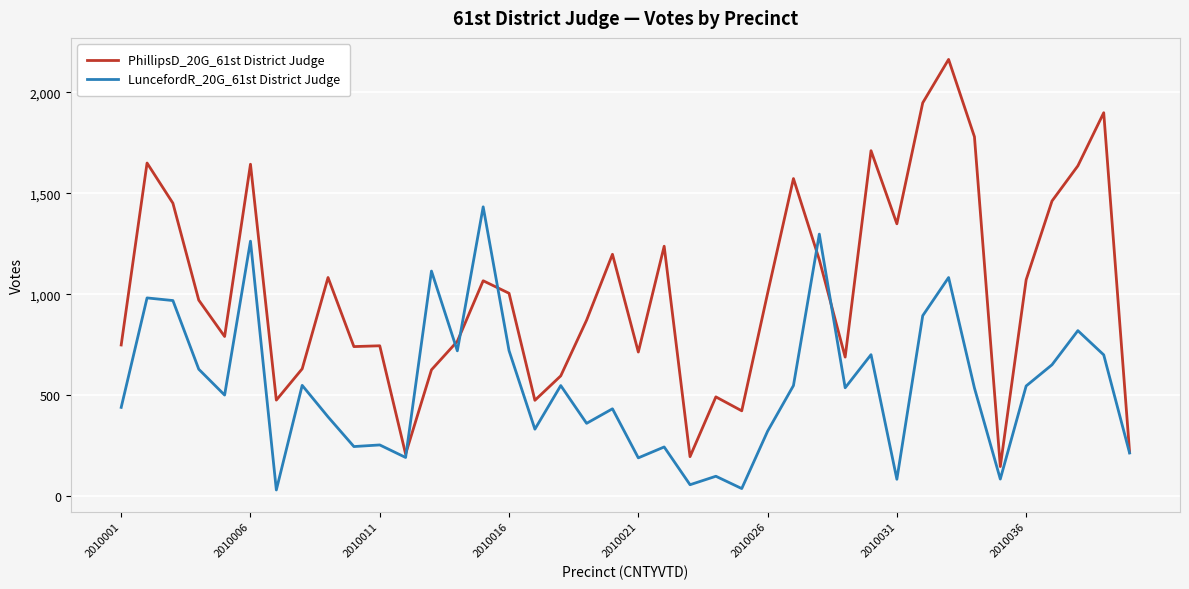

What is the average value of the PhillipsD_20G_61st District Judge series?

1016